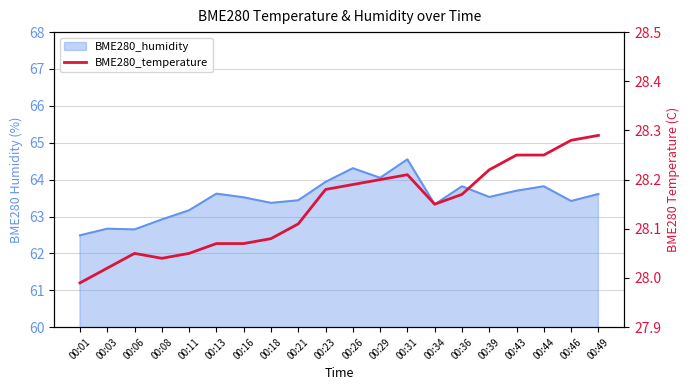

Which category has the highest value across all series?

00:49